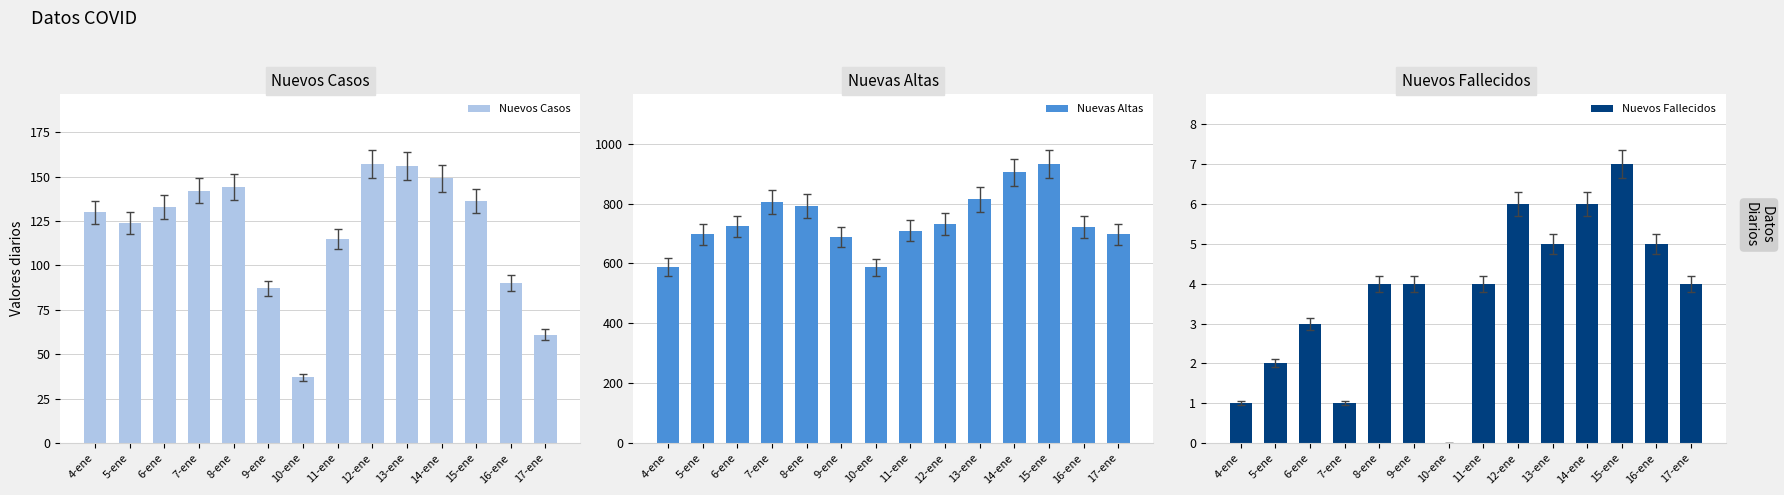

What is the difference between the Nuevas Altas values at 6-ene and 8-ene?

67